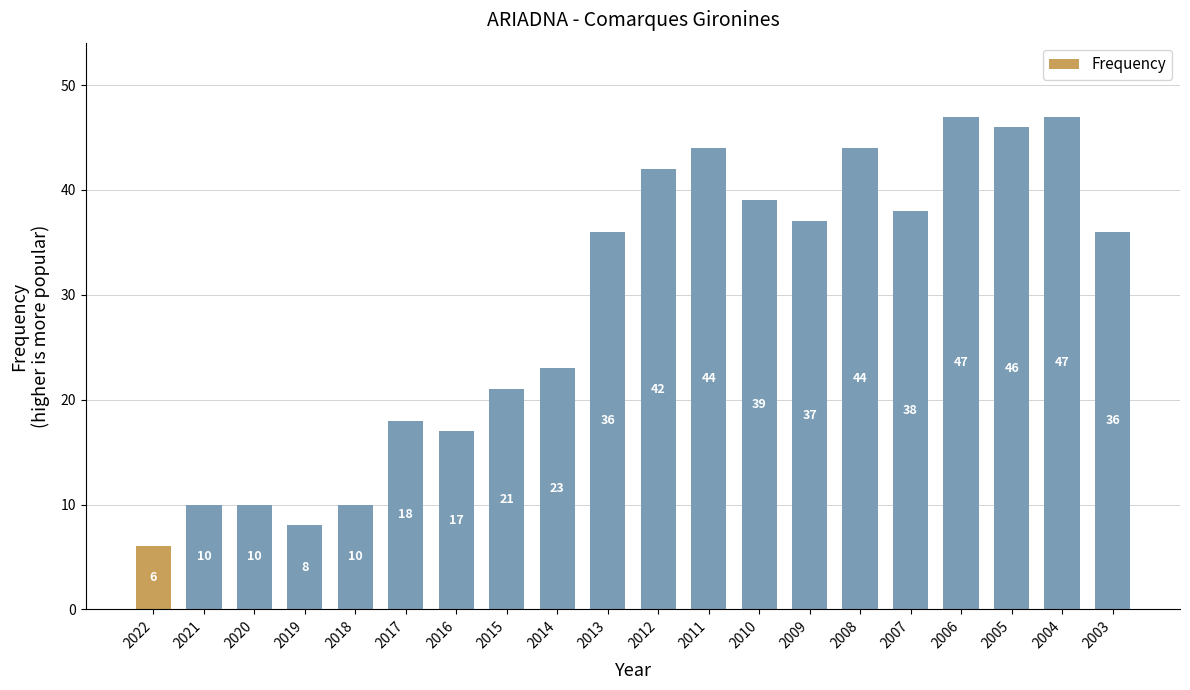

Is it true that the value at 2004 is 47?

True